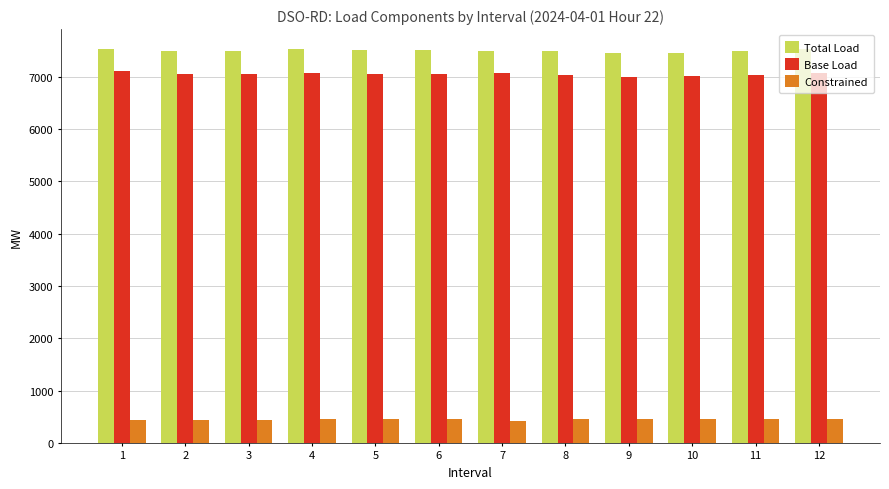

What is the sum of all Constrained values?

5361.0